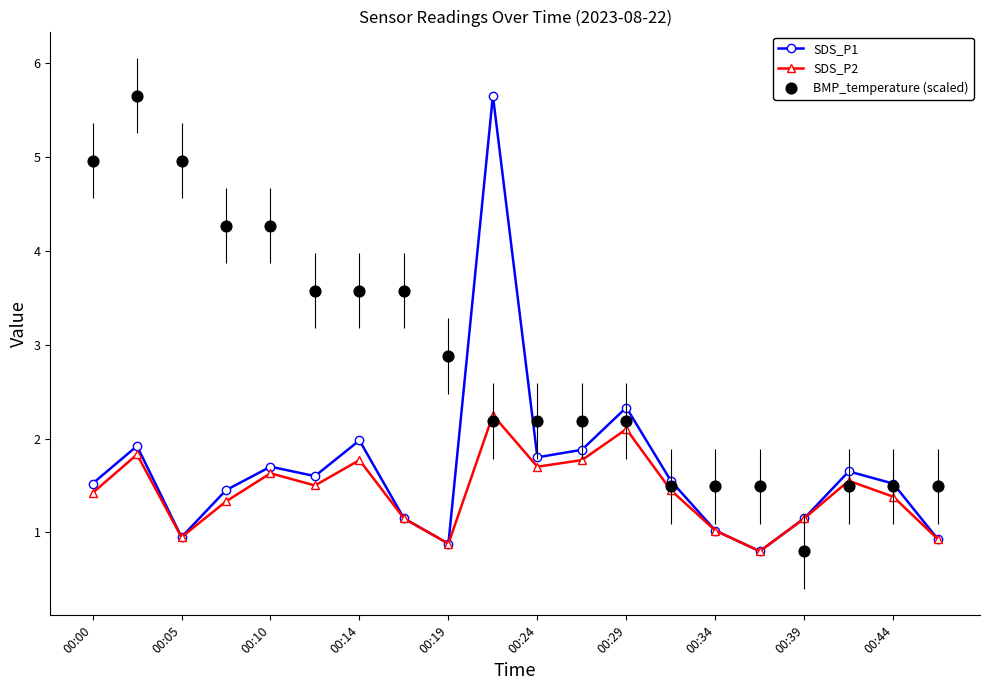

What are all the series names shown in the legend?

SDS_P1, SDS_P2, BMP_temperature (scaled)